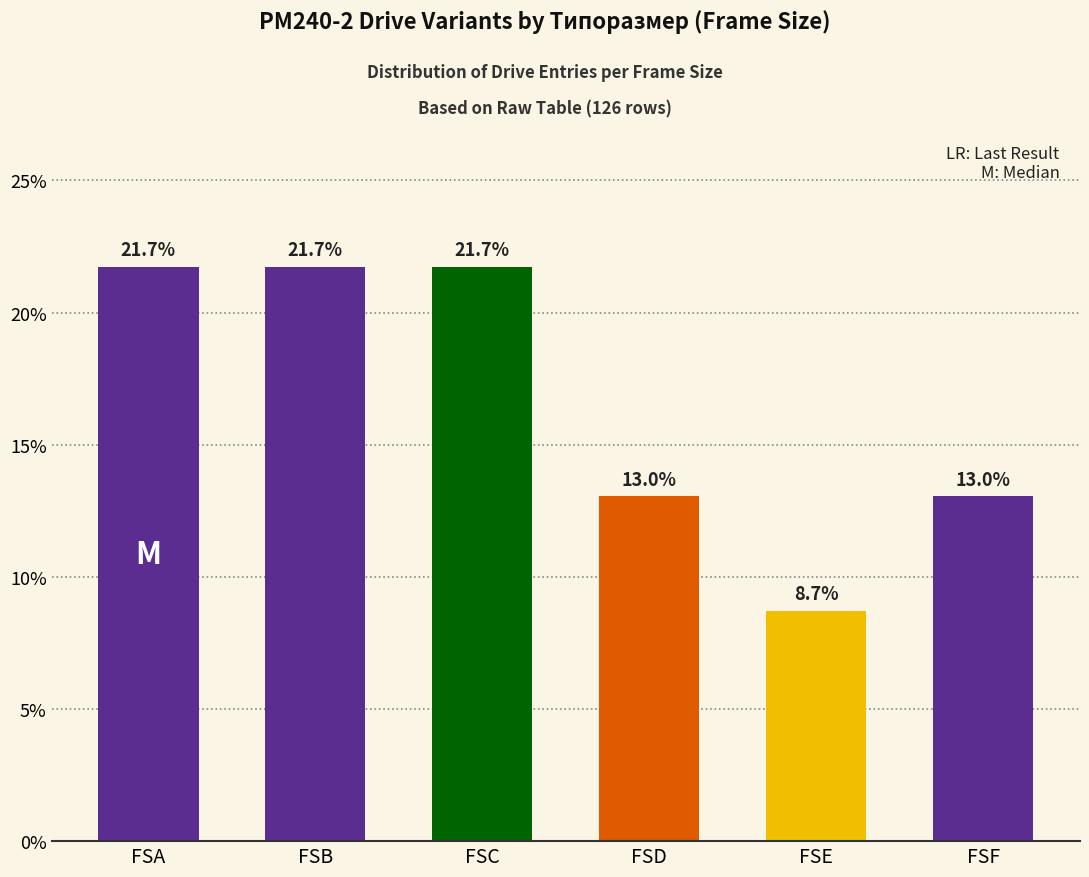

What is the value of the 2nd bar from the left?

21.7